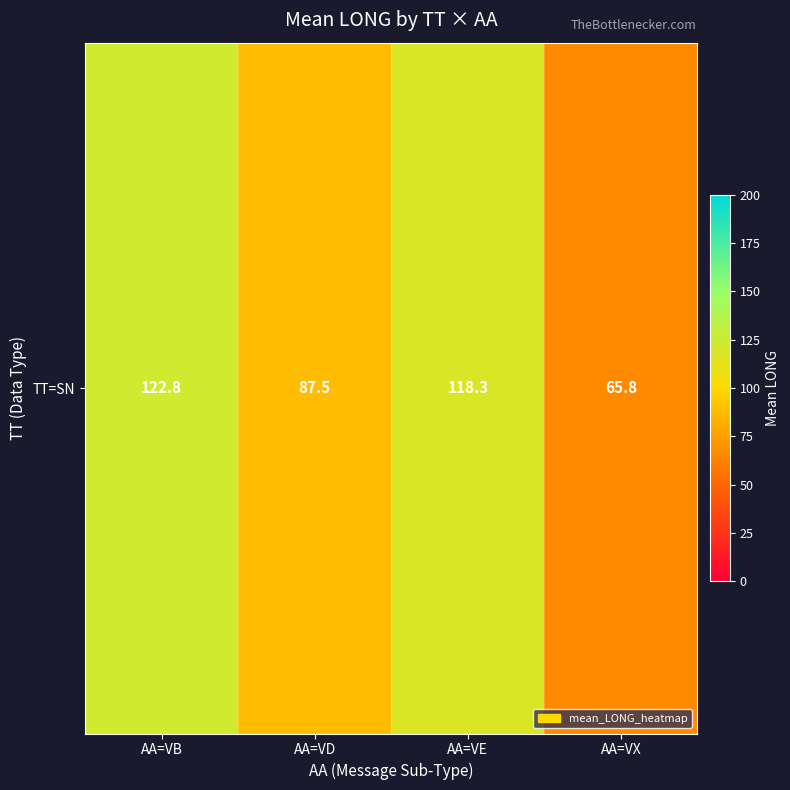

Which has a higher value, AA=VD or AA=VX?

AA=VD